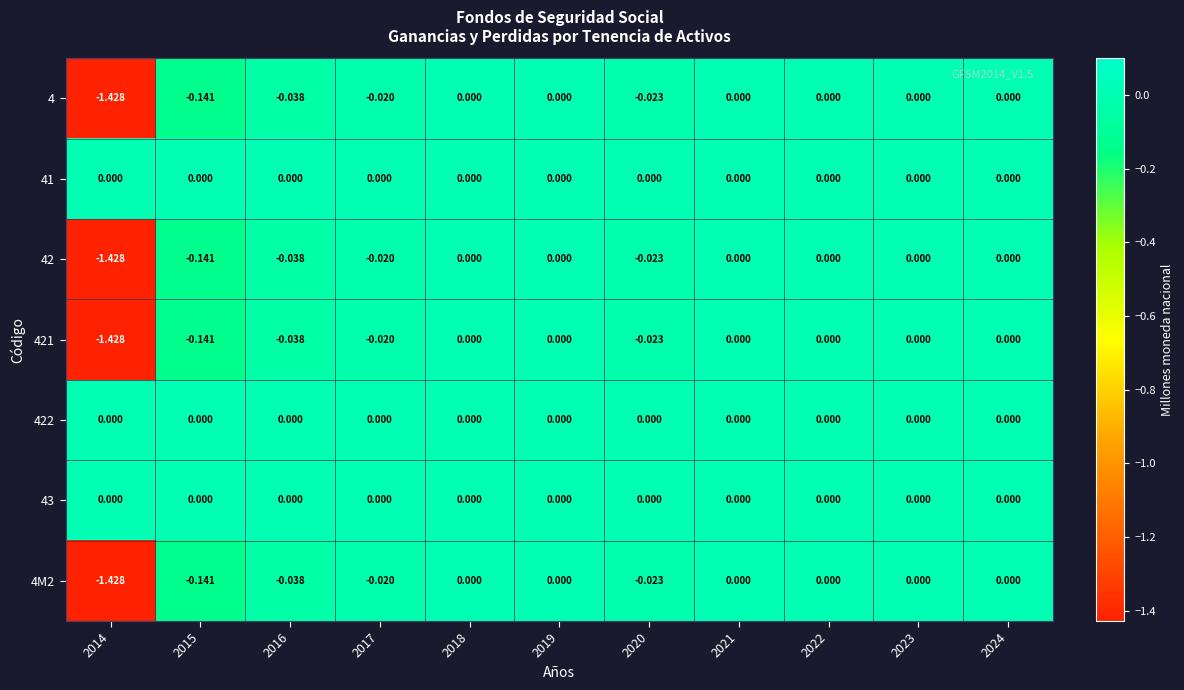

Is the value of 421 at 2016 greater than the value of 43 at 2019?

No